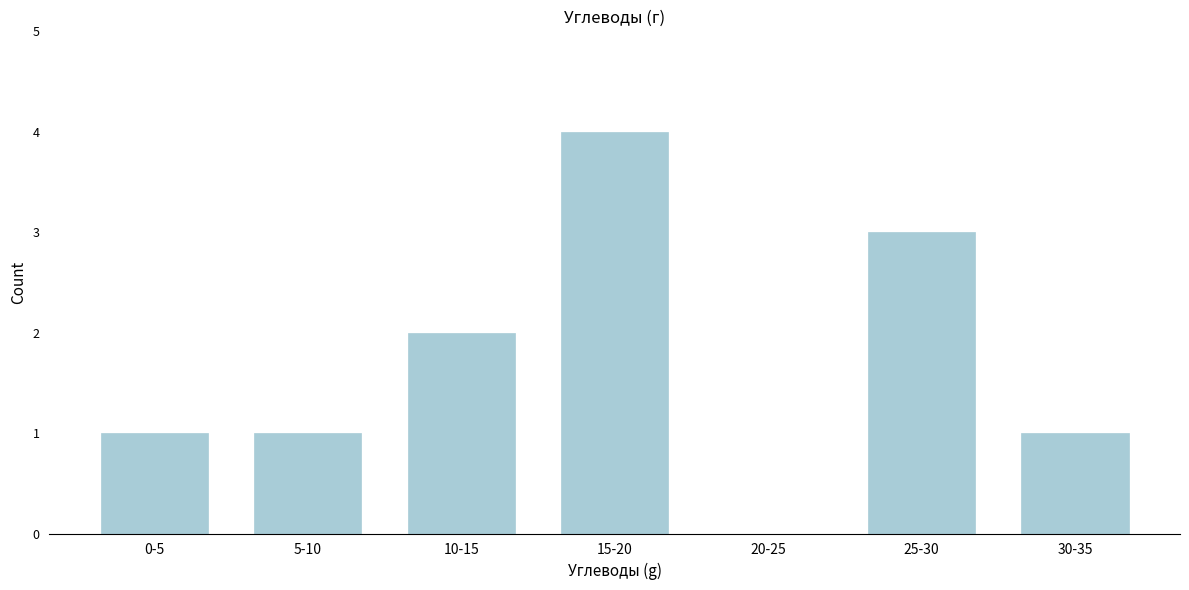

Reading left to right, list all the values displayed in this chart.

0-5=1	5-10=1	10-15=2	15-20=4	20-25=0	25-30=3	30-35=1